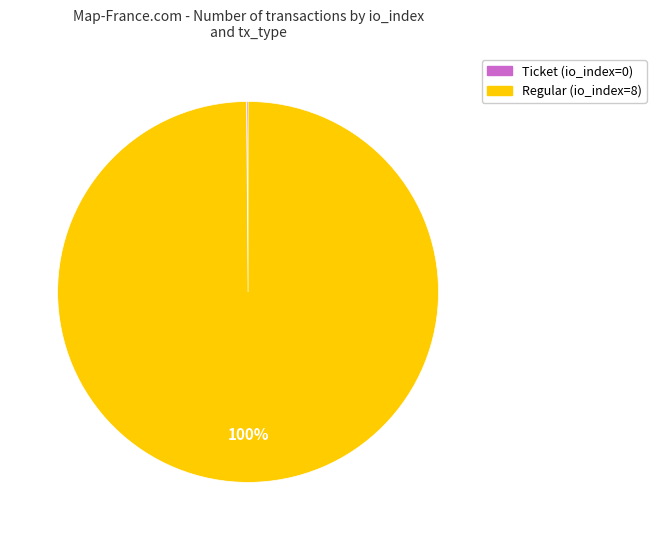

Which slice is the largest?

Regular (io_index=8)